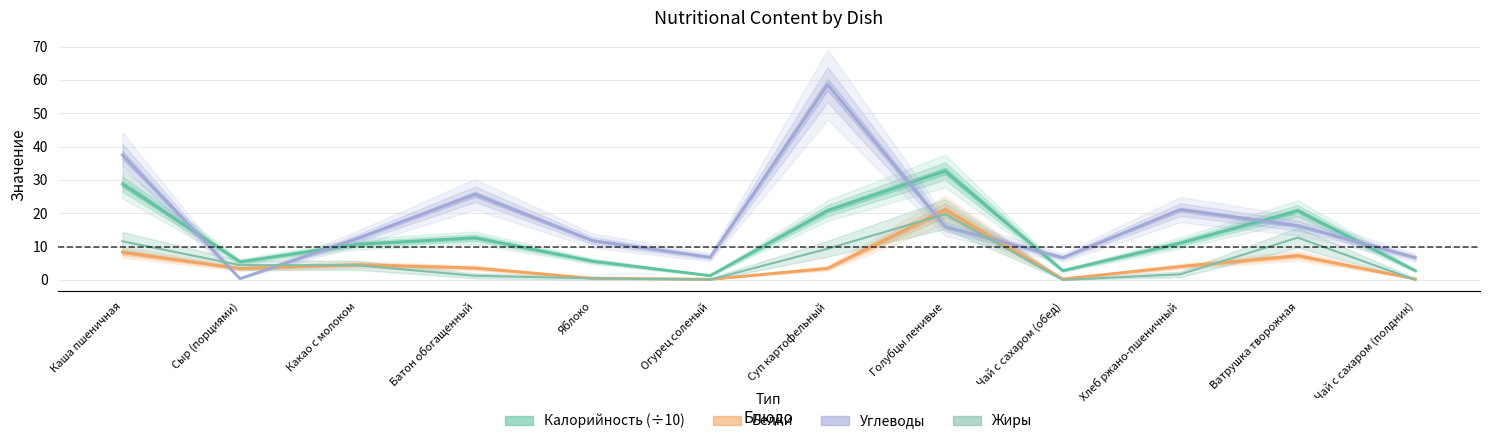

True or false: Жиры has a value of 0.0 at Чай с сахаром (полдник).

True